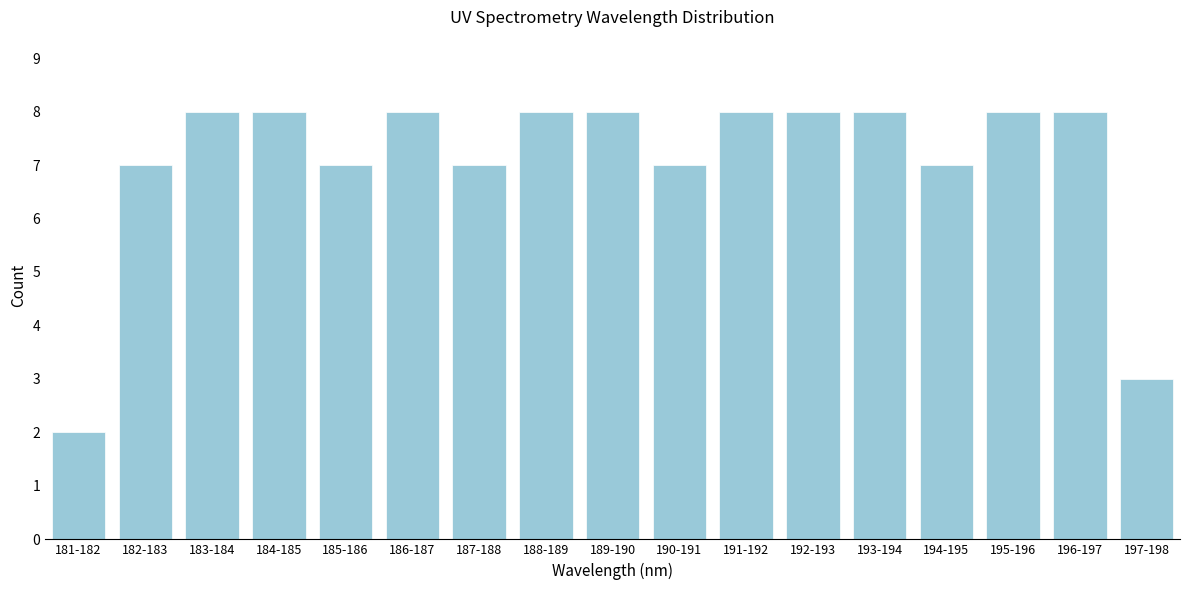

Reading left to right, transcribe all the data shown in this chart.

2	7	8	8	7	8	7	8	8	7	8	8	8	7	8	8	3